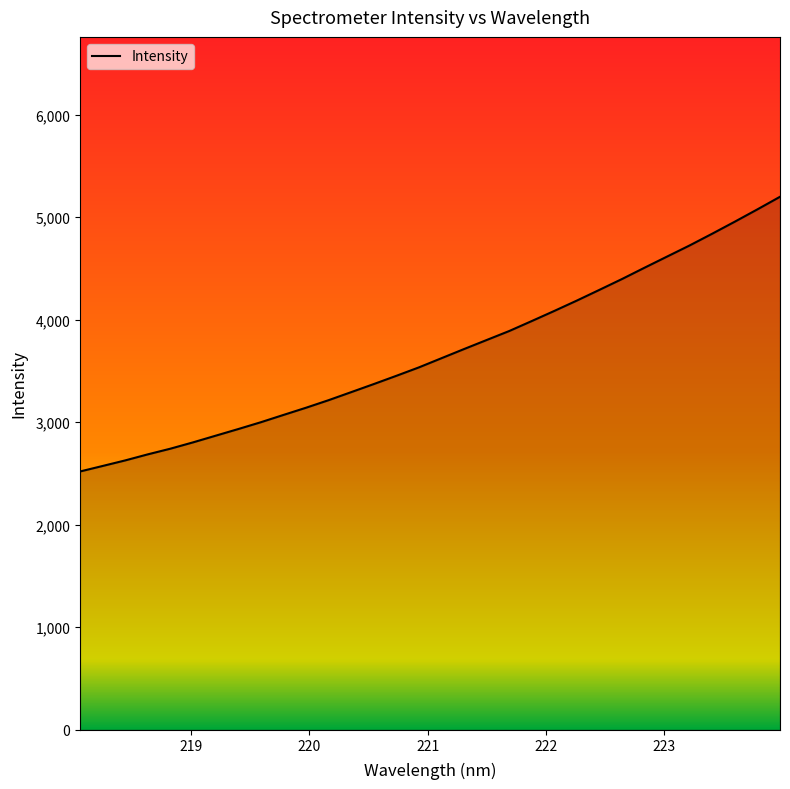

What is the minimum value shown in the chart?

2518.8